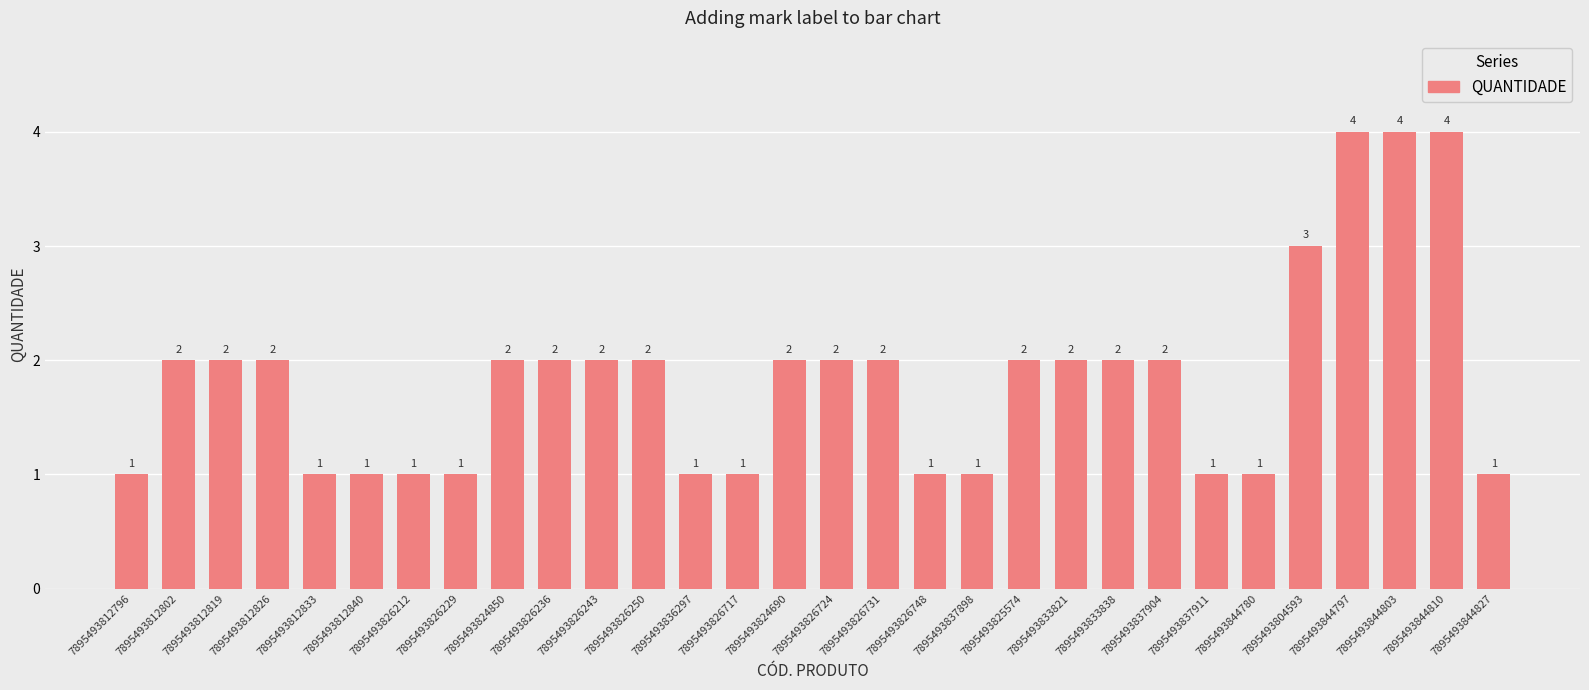

Count the values in the range 1 to 2.

26